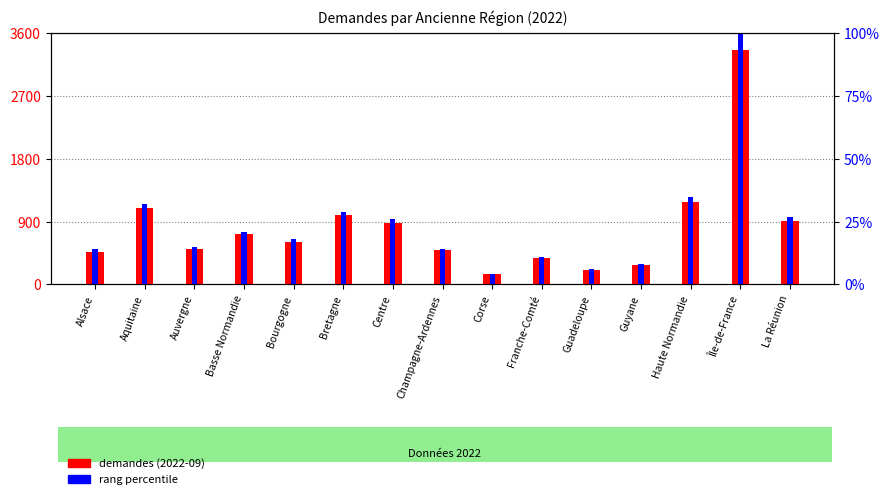

Is it true that demandes (2022-09) equals 1354.0 at Centre?

False